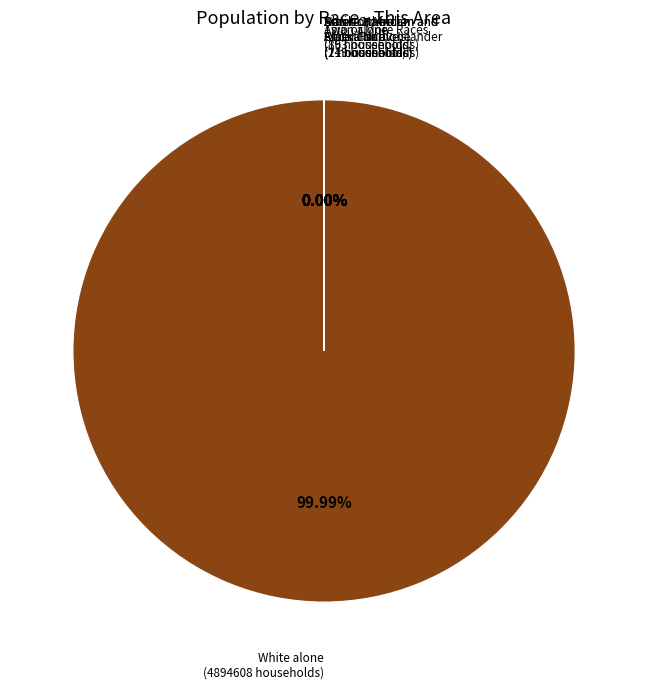

How many slices are in this pie chart?

7